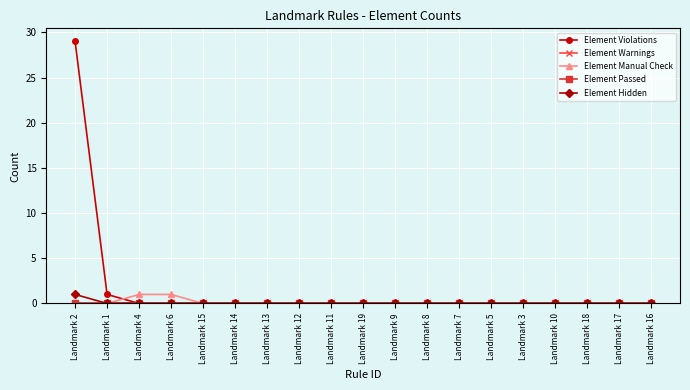

True or false: Element Hidden and Element Manual Check intersect in this chart.

False